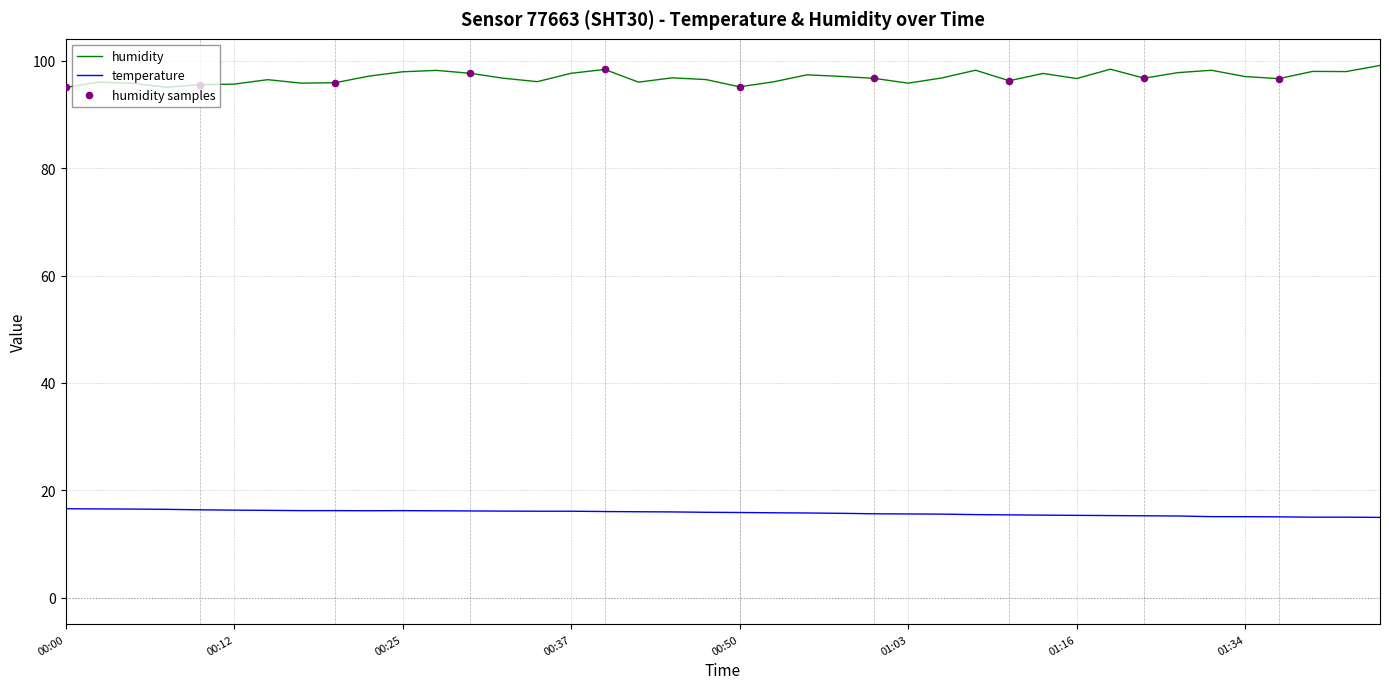

Which series has the largest total across all categories?

humidity